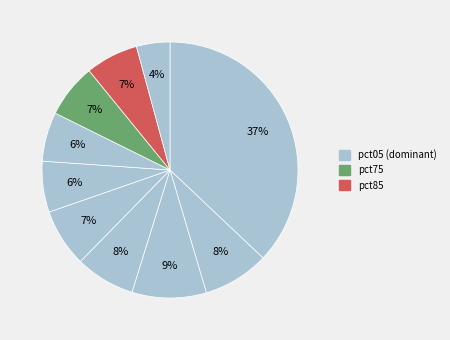

Does any single category account for the majority?

No